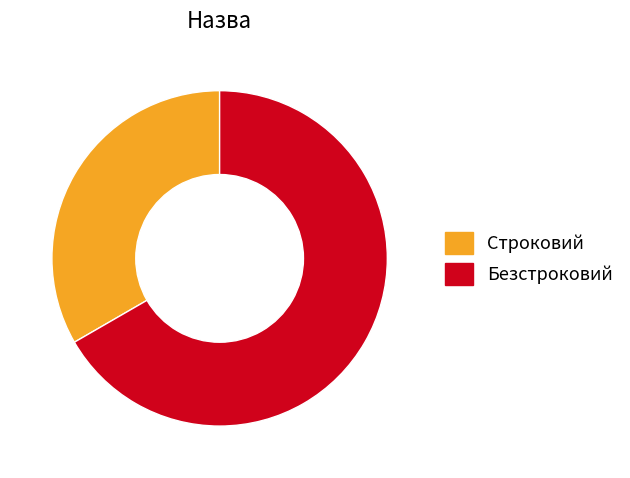

Which has a higher value, Строковий or Безстроковий?

Безстроковий